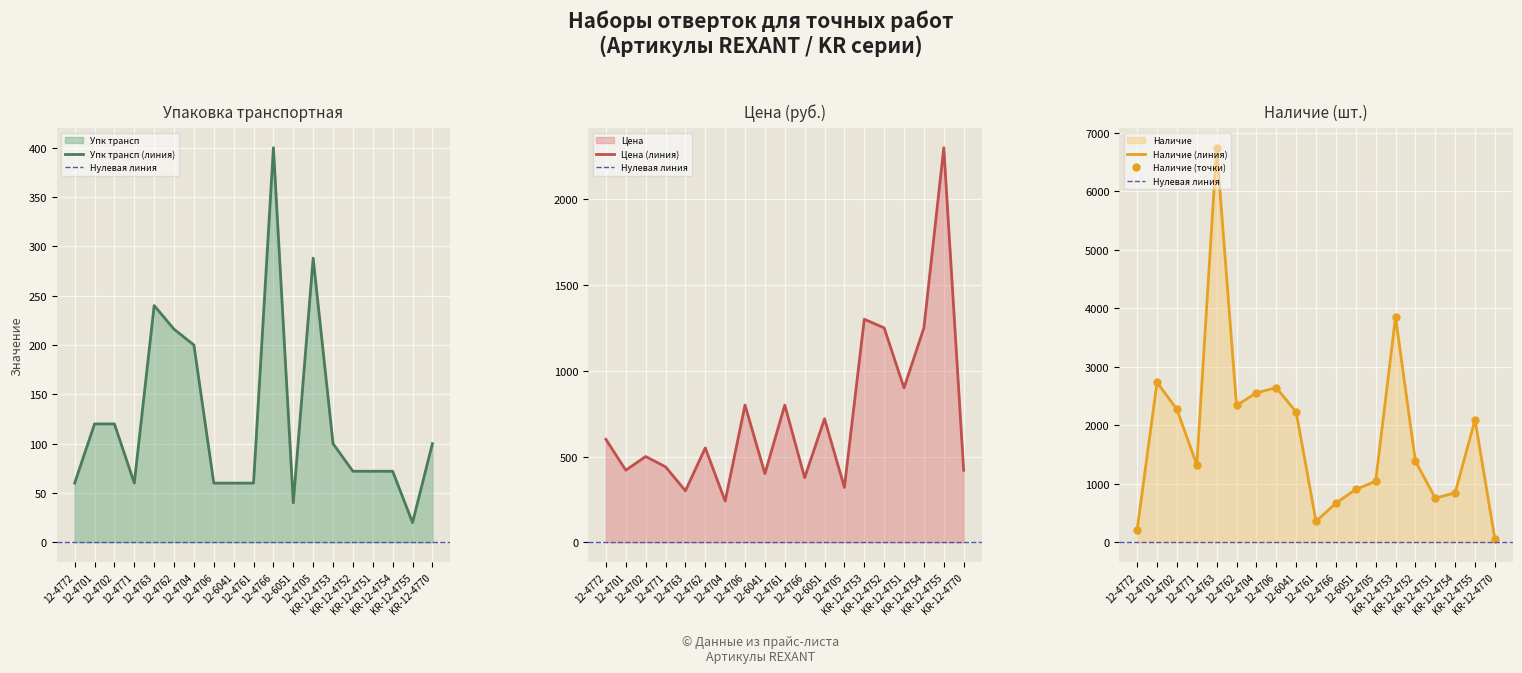

How many intersections are there between Наличие and Упк трансп?

1